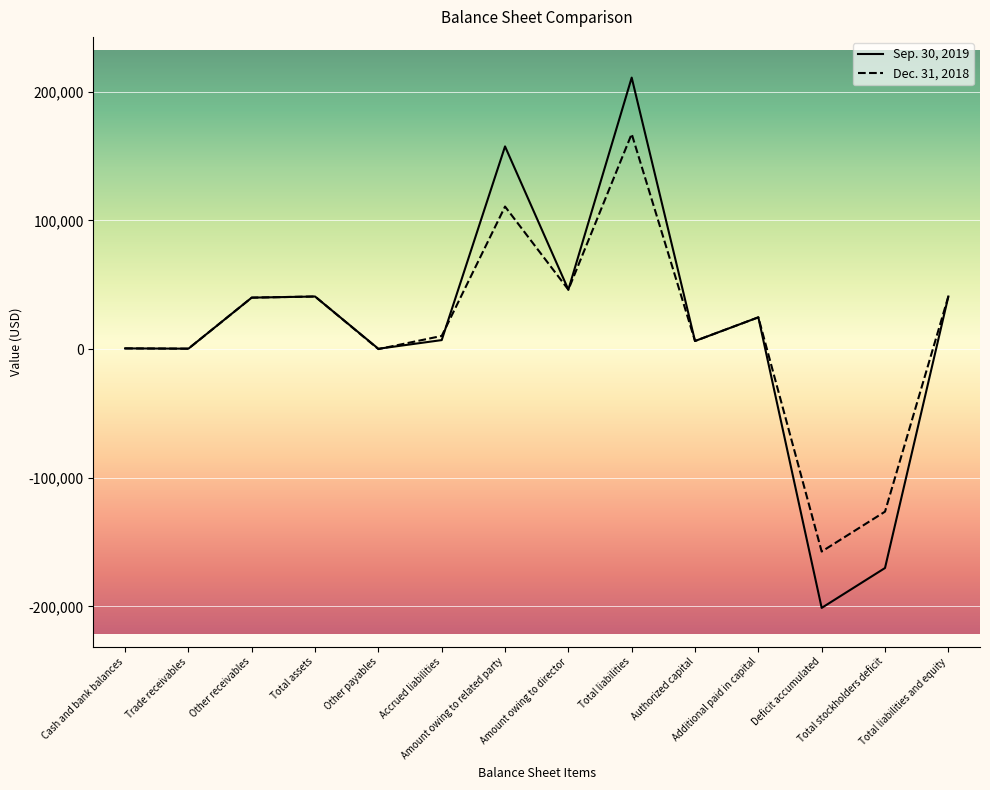

Which series has the largest range (max minus min)?

Sep. 30, 2019